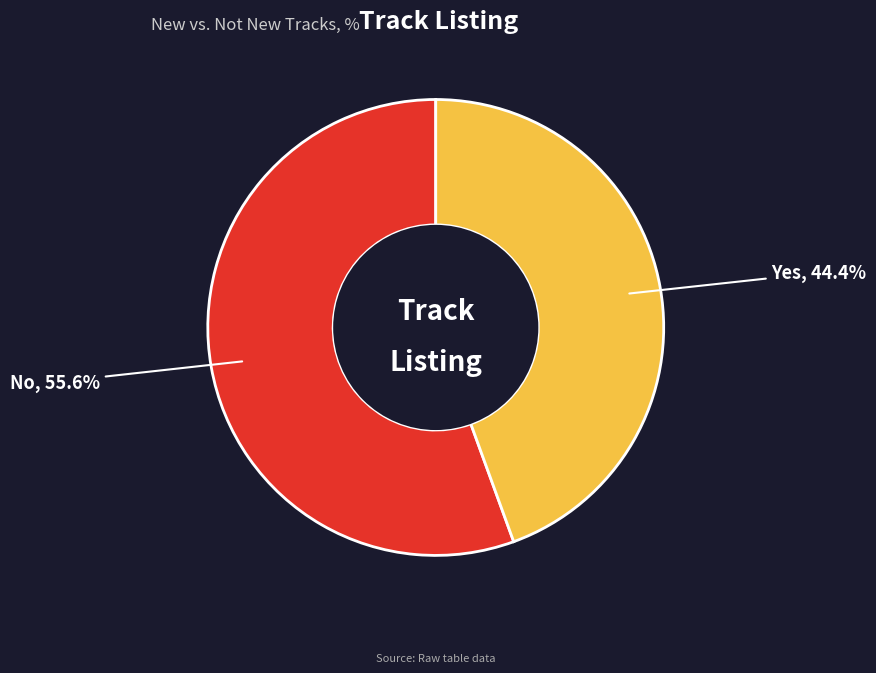

Count the number of slices in the pie.

2